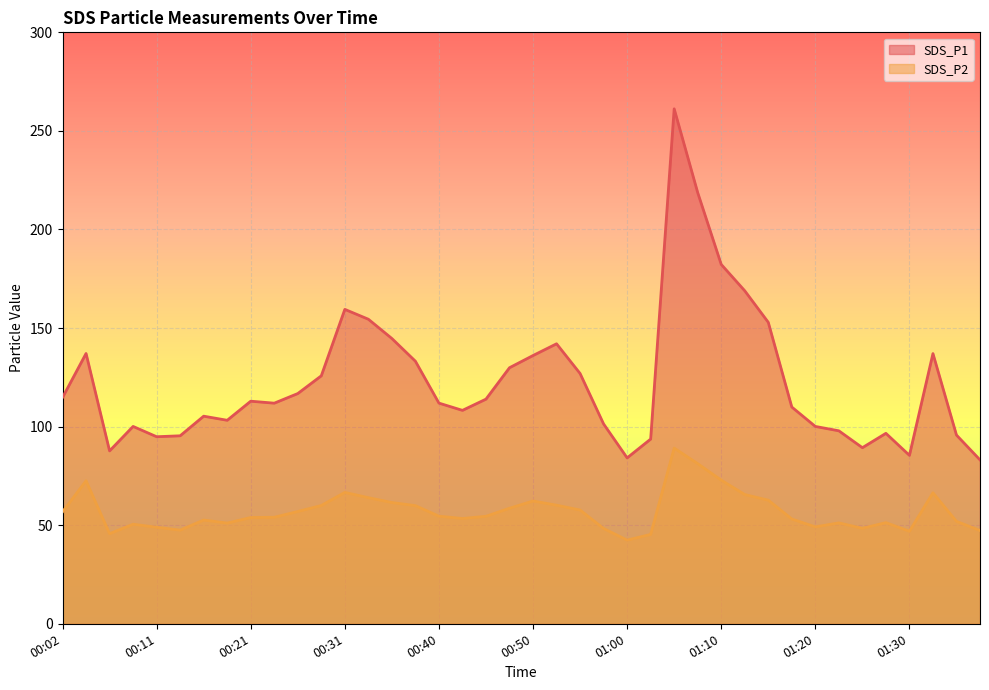

Where is the first local maximum for SDS_P2?

00:04